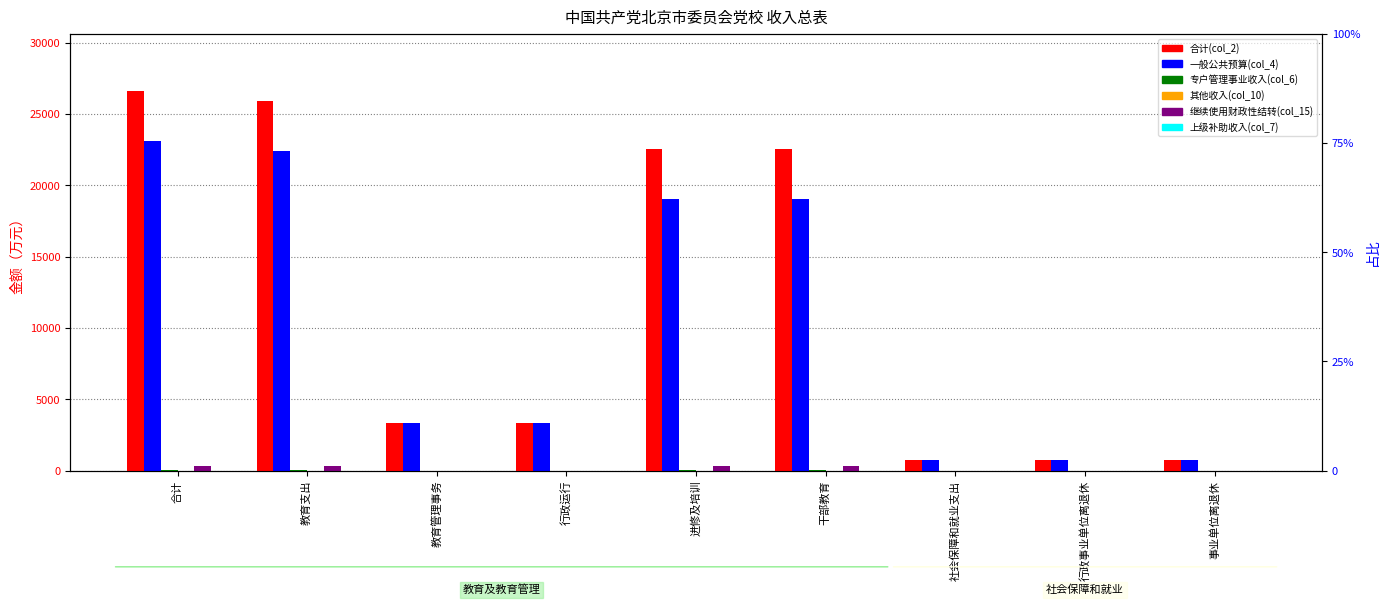

What position from the right is 干部教育?

4